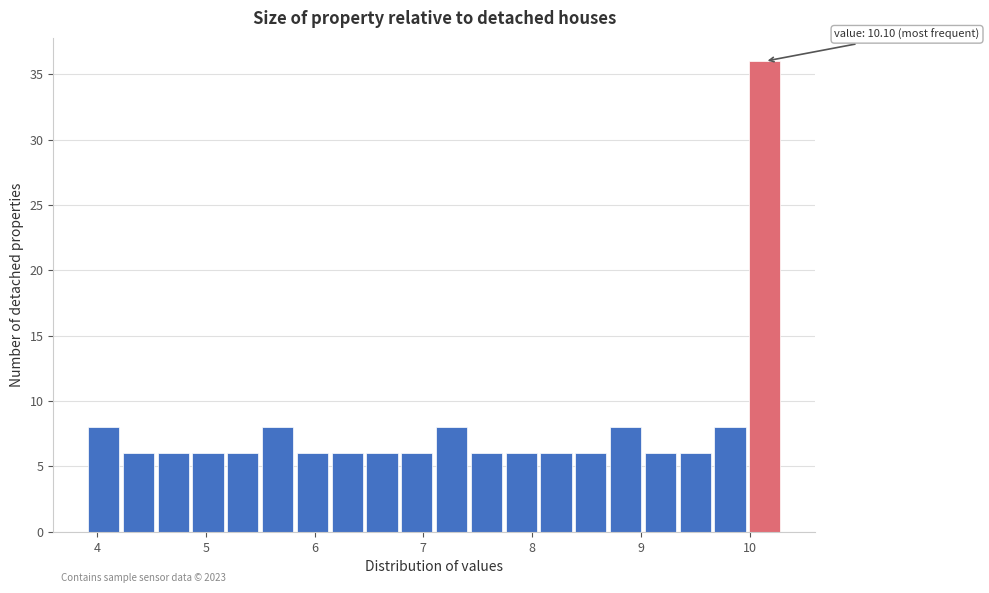

Read against the x-axis, roughly where is the centre of the tallest bar?

10.1